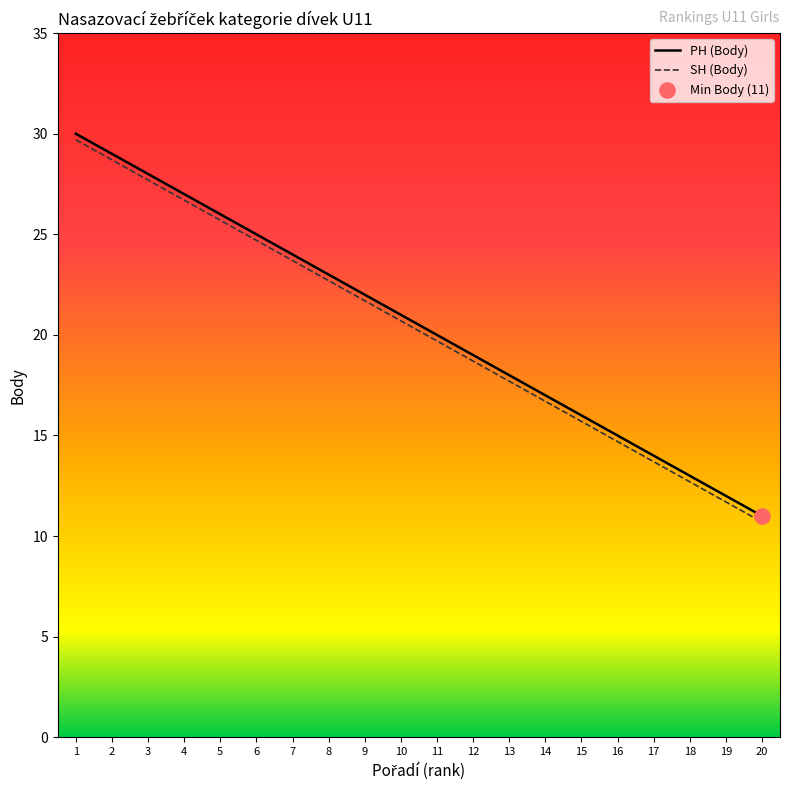

At which category is the sum across all series the highest?

1